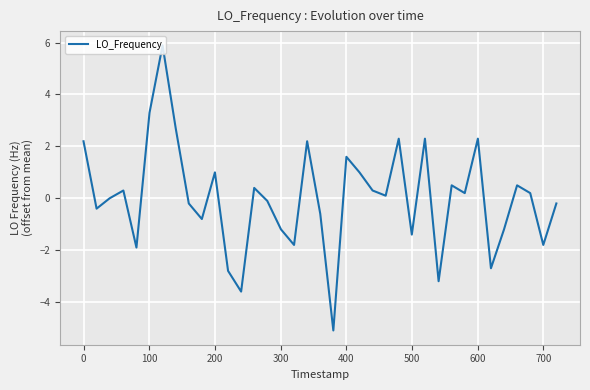

What is the smallest value displayed?

-5.1